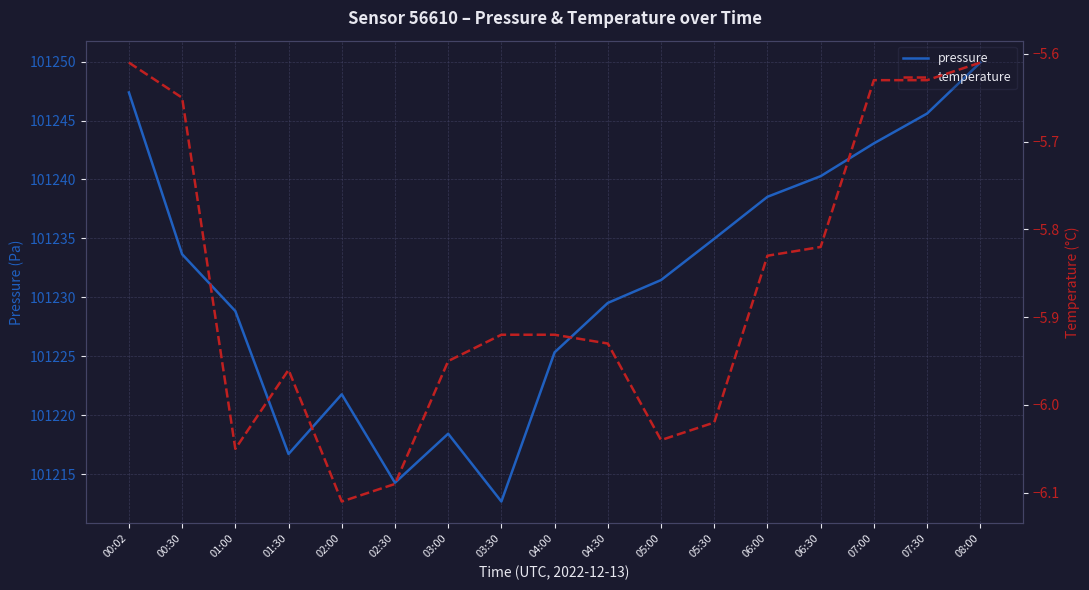

True or false: temperature and pressure cross at least once.

False